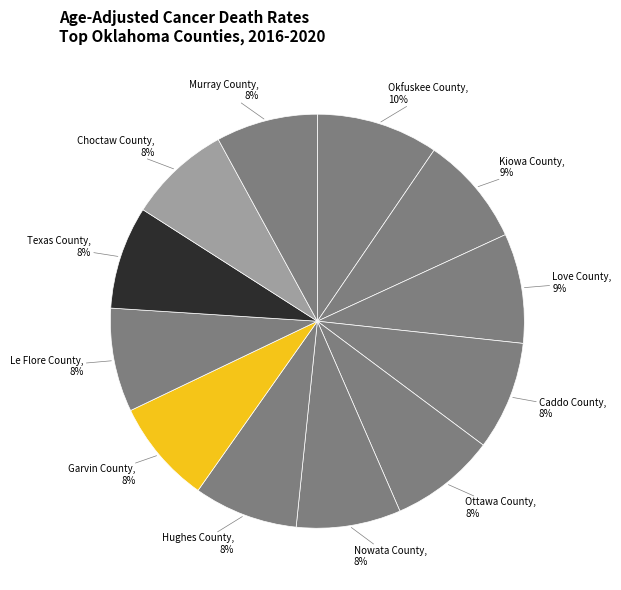

How many slices are in this pie chart?

12